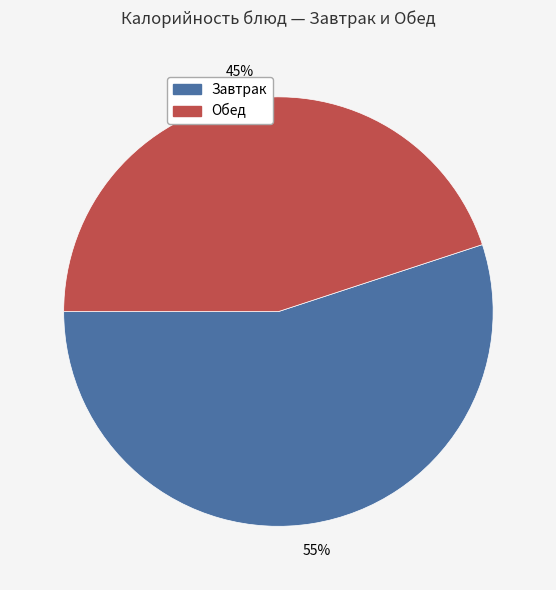

How many segments does this pie chart have?

2